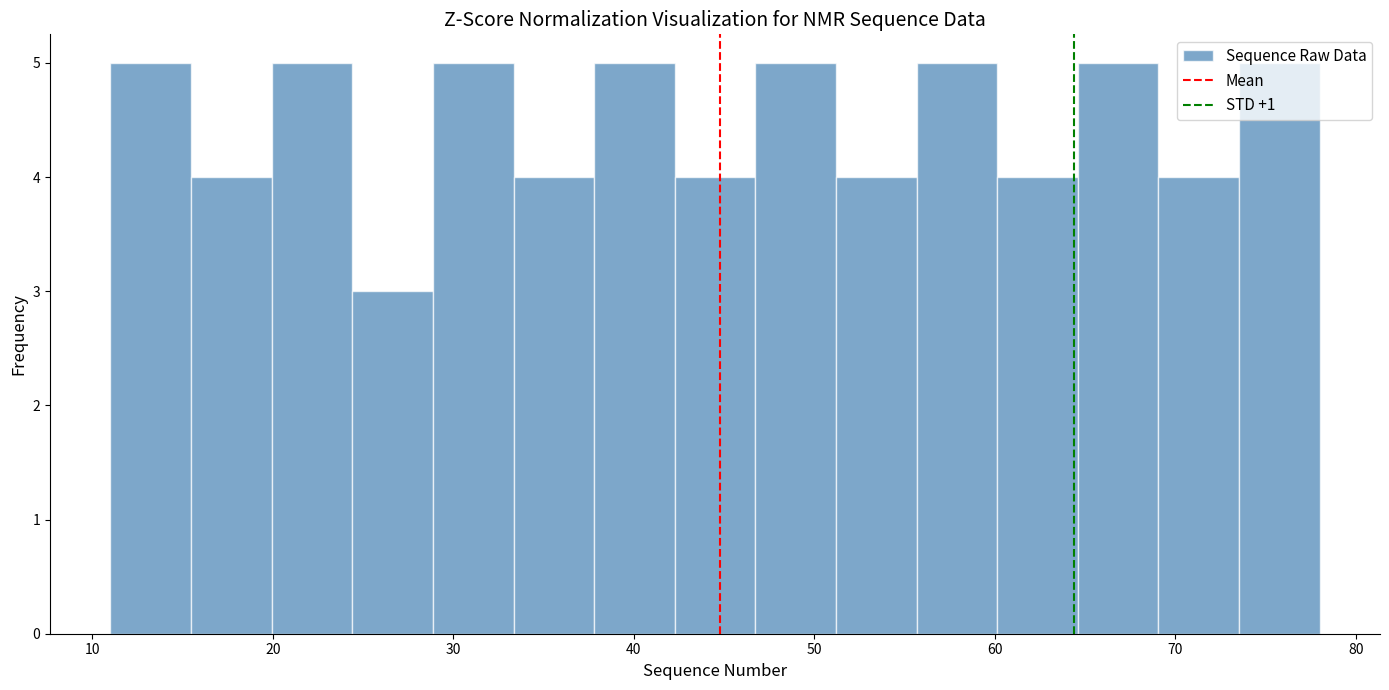

What is the height of the bar covering 42 to 47 on the x-axis? Neither the bar edges nor the heights are printed on the chart, so give them approximately, as read against the axes.

4